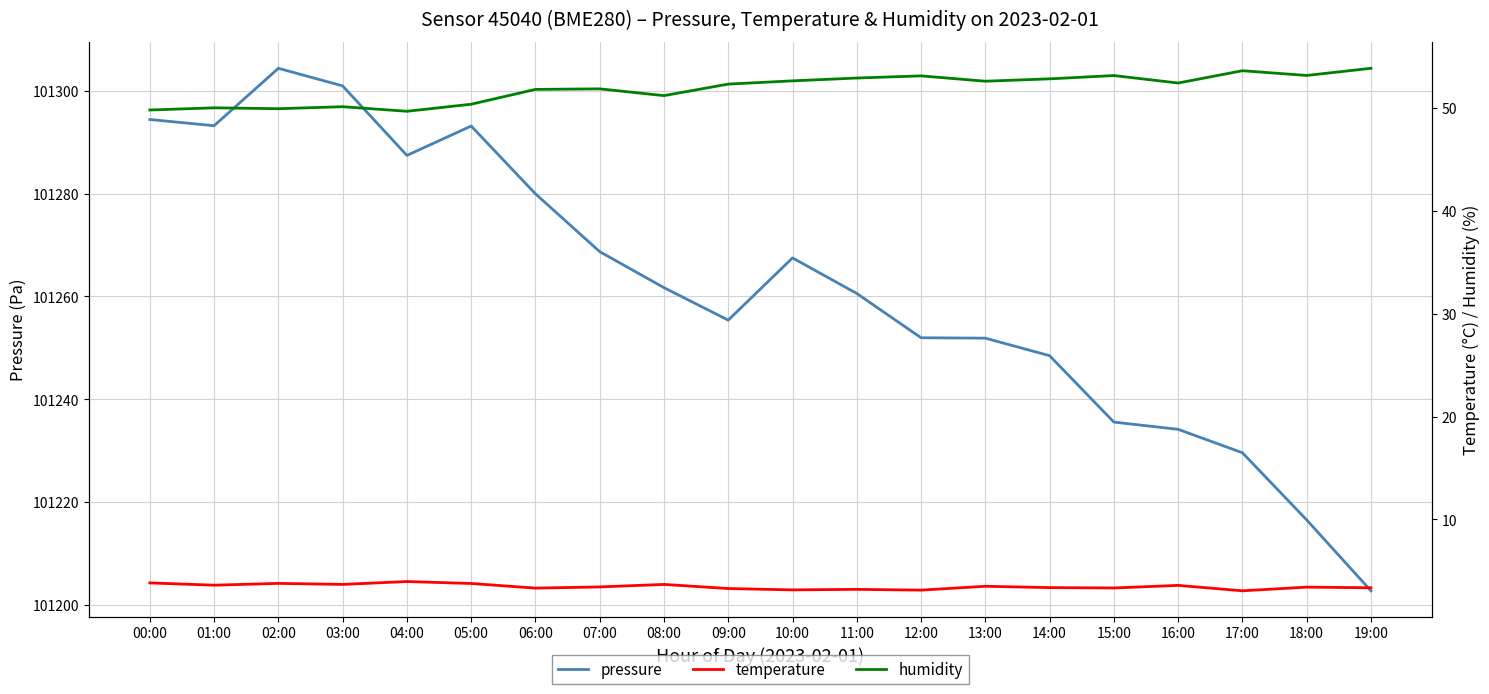

What is the total value across all series at 18:00?

101273.1